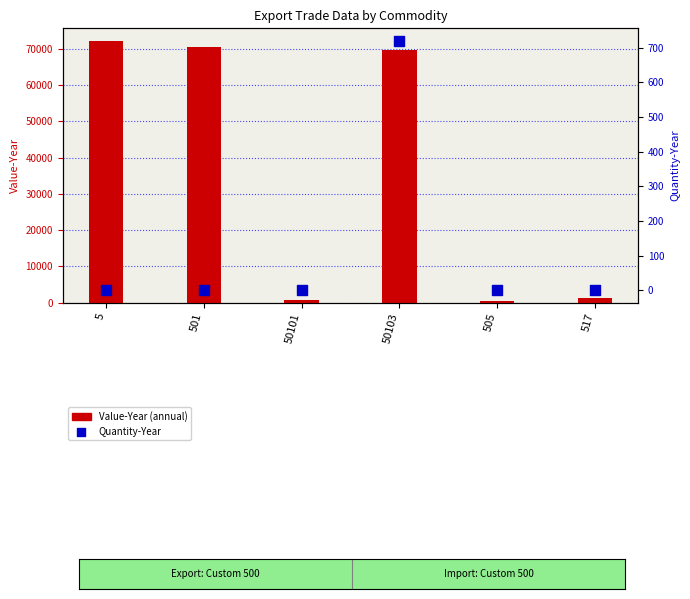

At how many categories does at least one series exceed 51776?

3